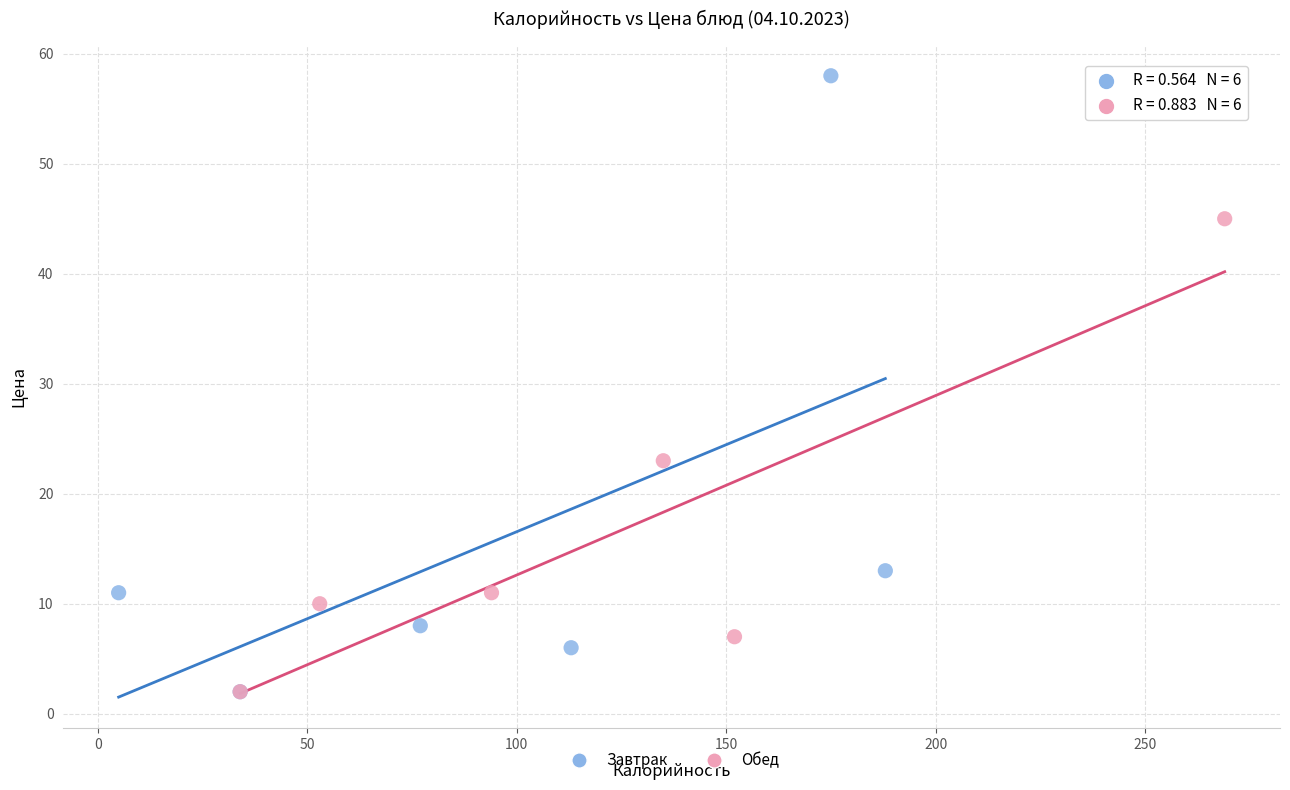

Which series reaches the maximum Y coordinate?

Завтрак